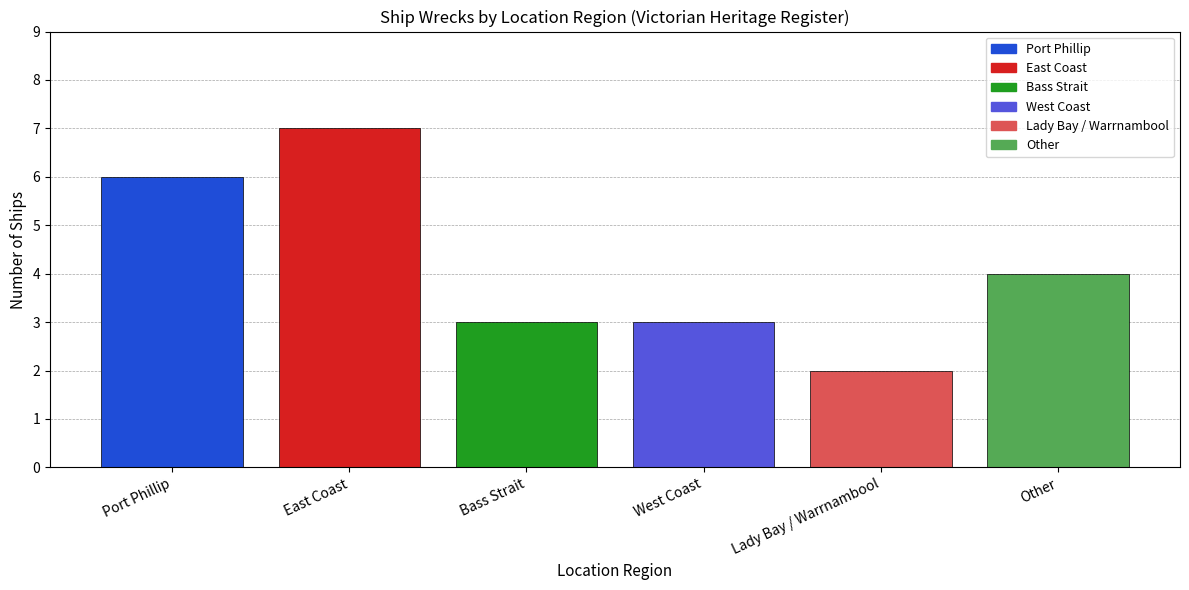

How many values are between 3 and 6?

4